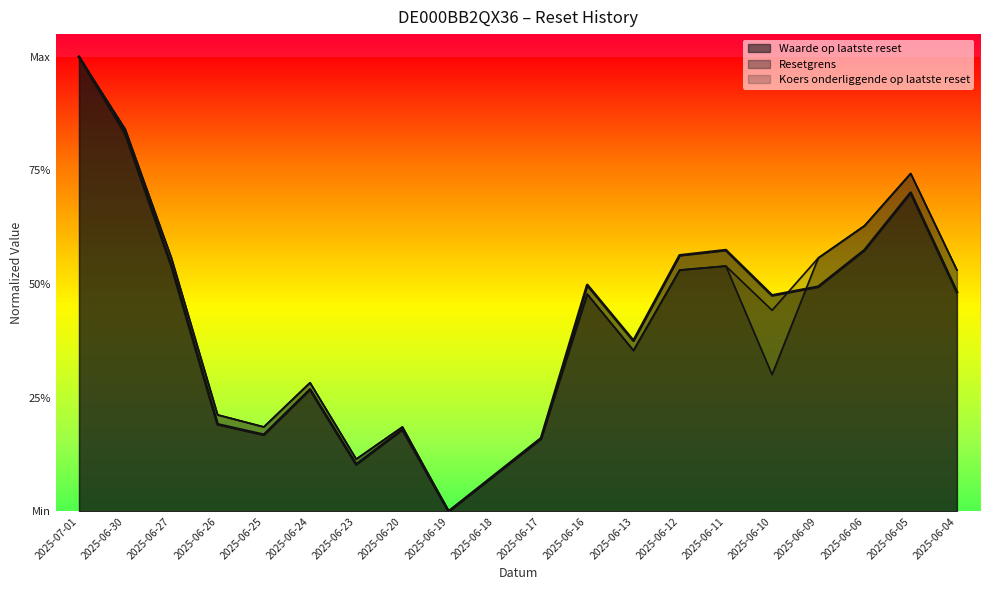

Which series has the largest total across all categories?

Koers onderliggende op laatste reset